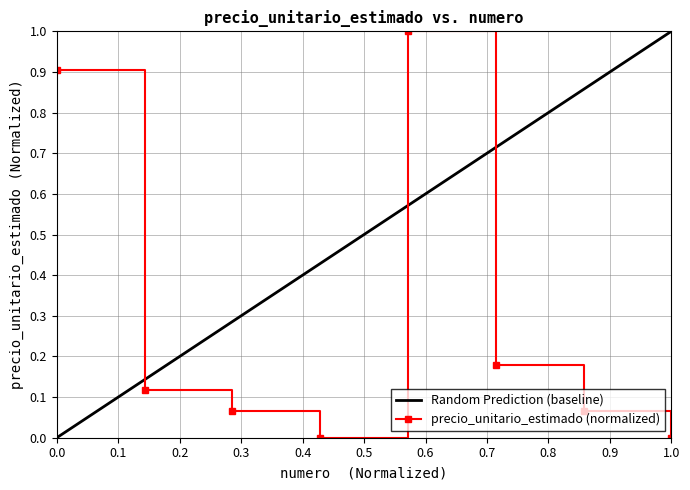

What is the change in value from 1 to 8?

-0.9